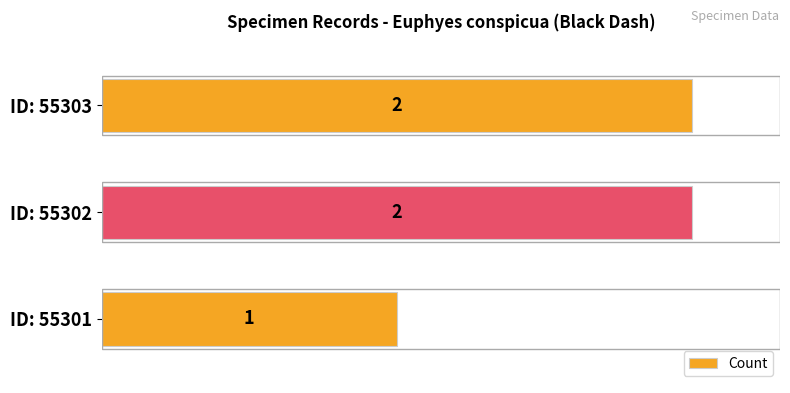

Count the values in the range 1 to 2.

3